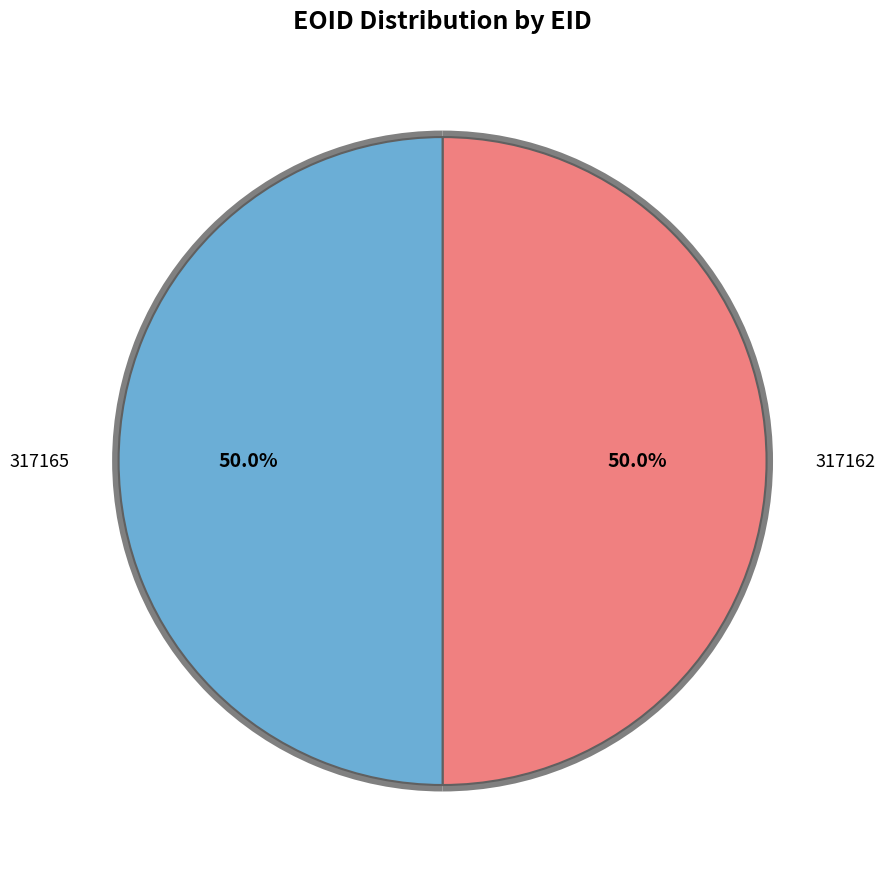

How much of the chart is everything except 317165?

50.0%